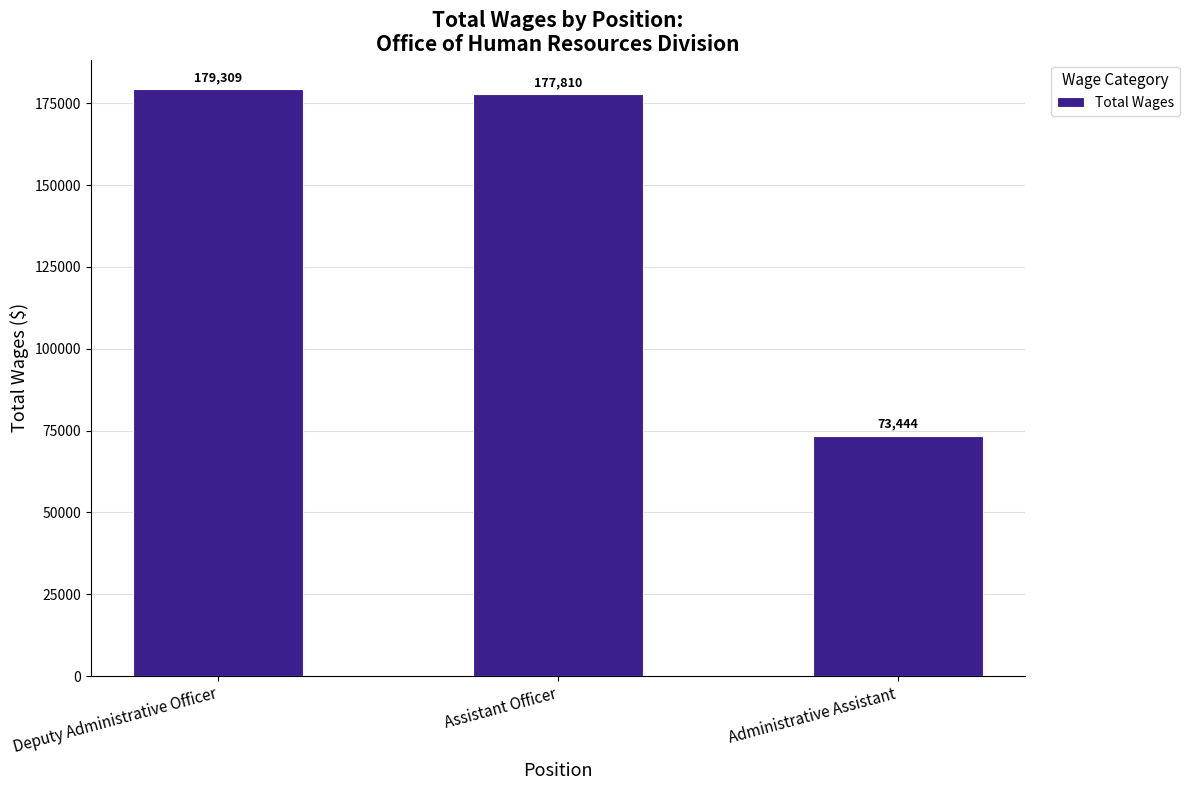

What is the difference between the maximum and second lowest values?

1499